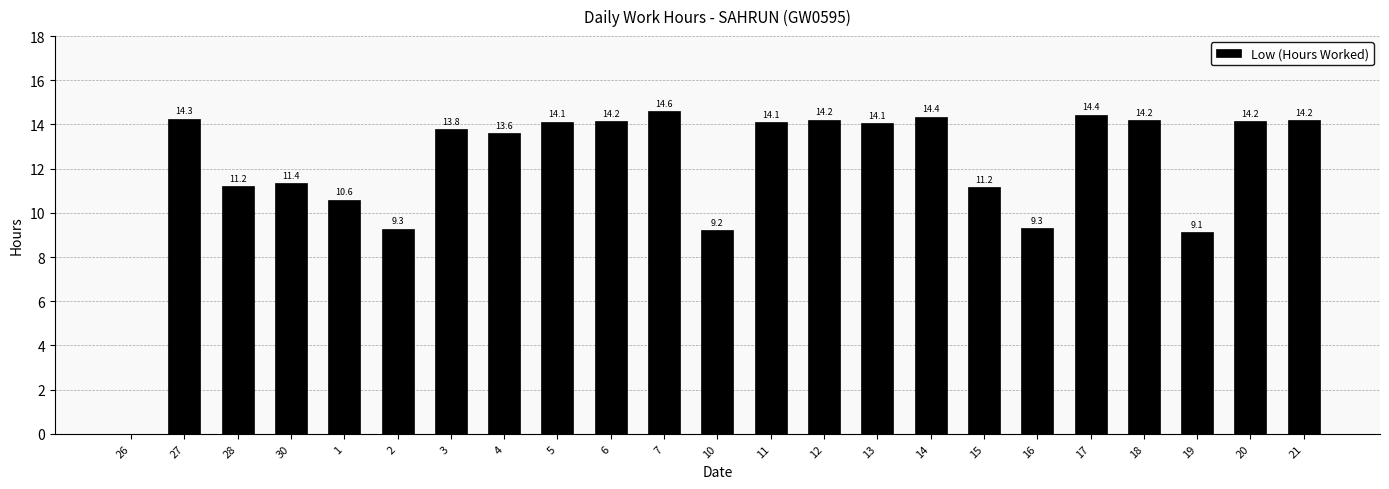

At which label is the value closest to 7?

19